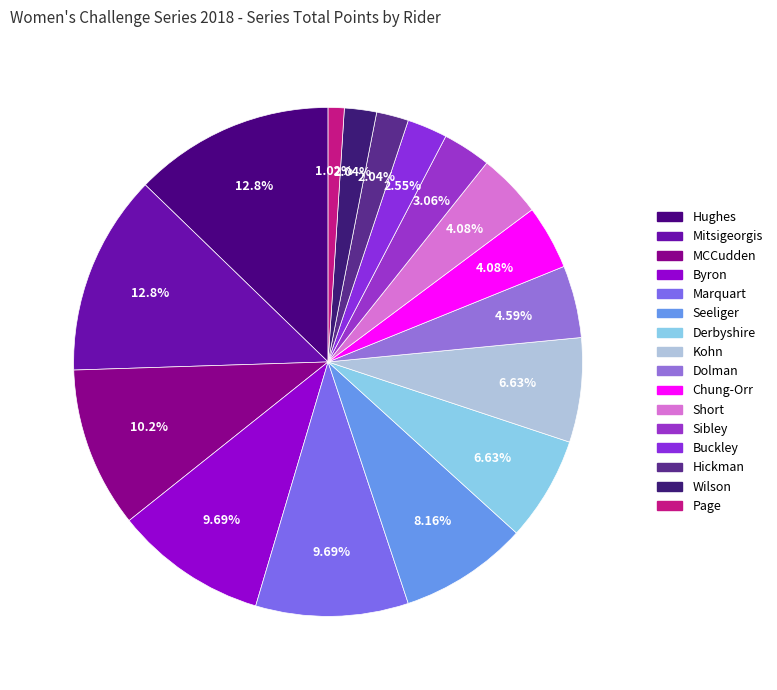

What percentage do Short and Chung-Orr together represent?

8.2%